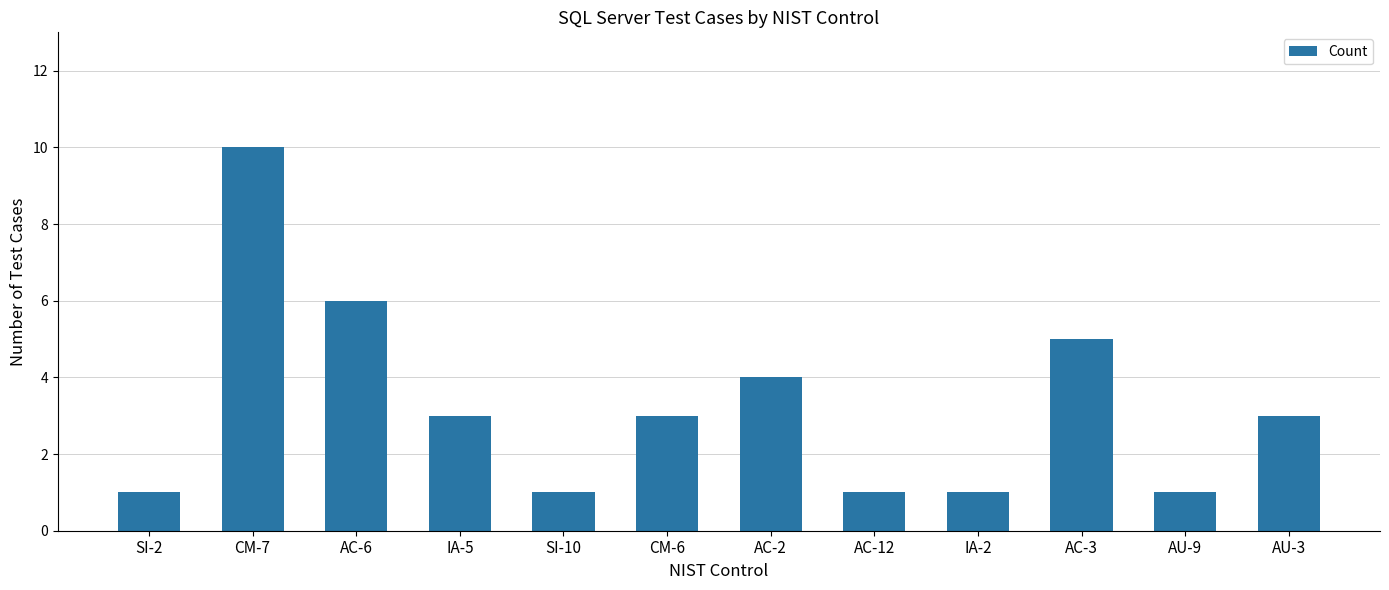

Does the chart contain any negative values?

No